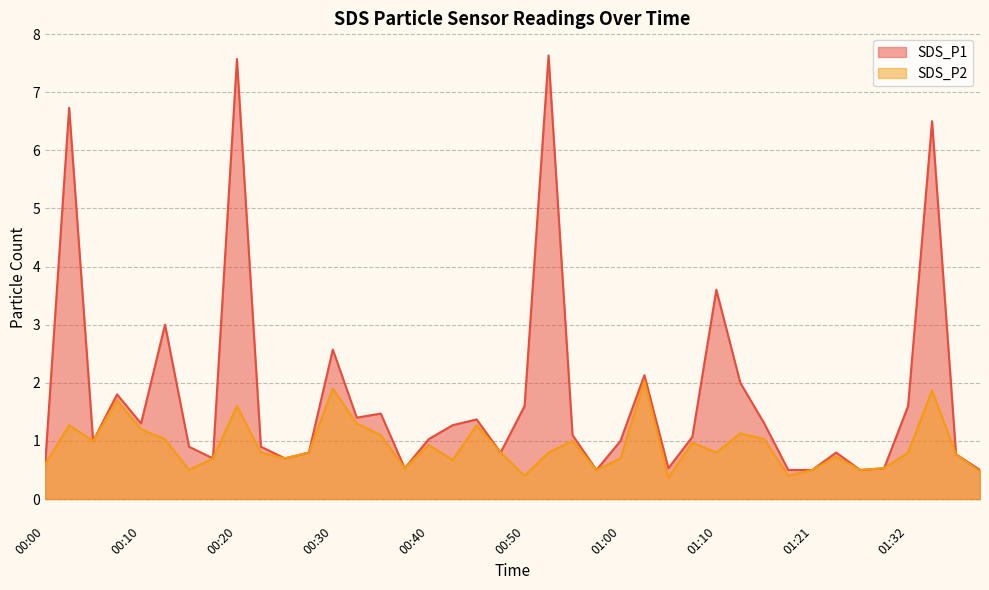

At how many categories does at least one series exceed 5?

4